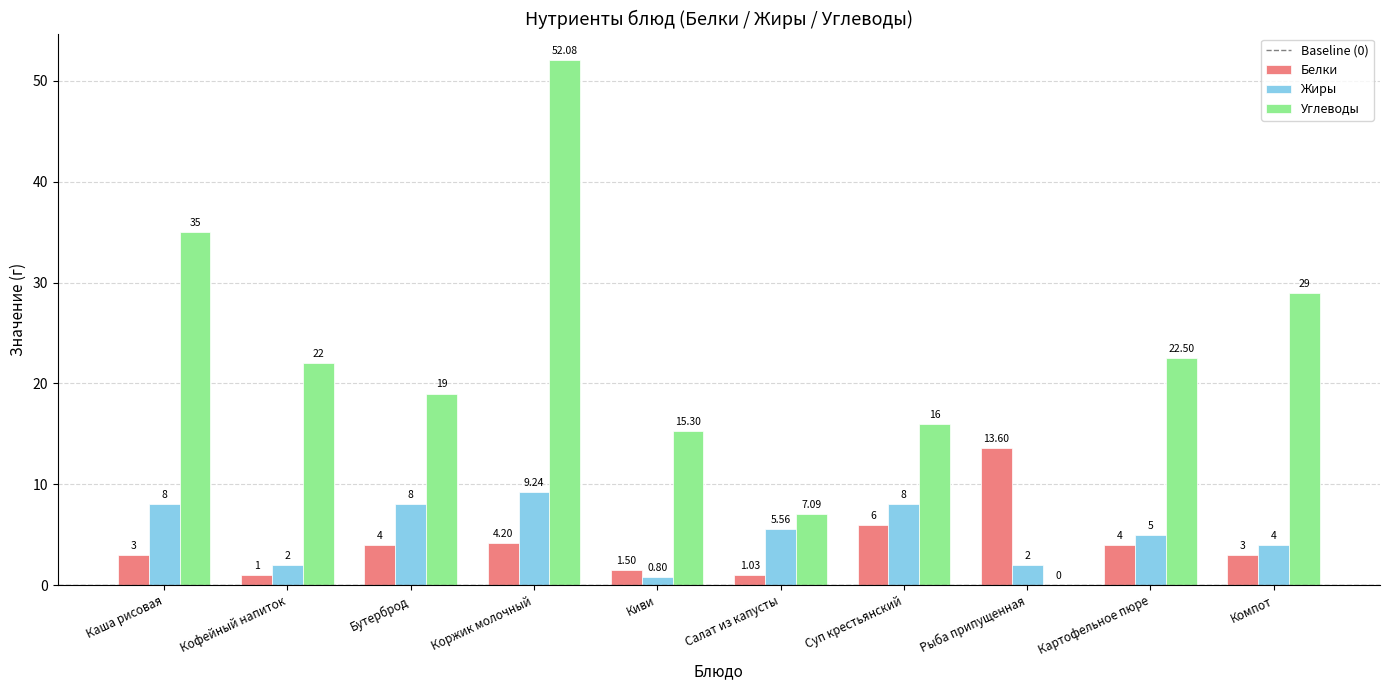

Where is Углеводы nearest to the value 26?

Компот